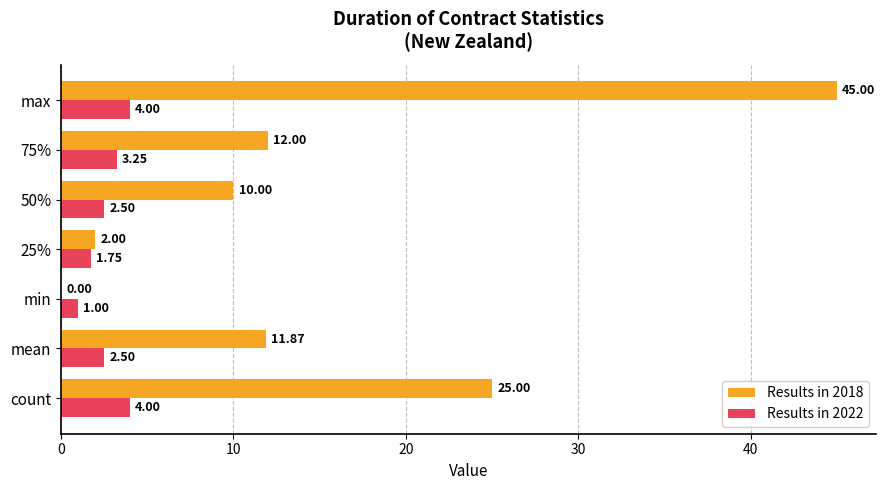

Between count and 25%, which series saw the biggest shift?

Results in 2018